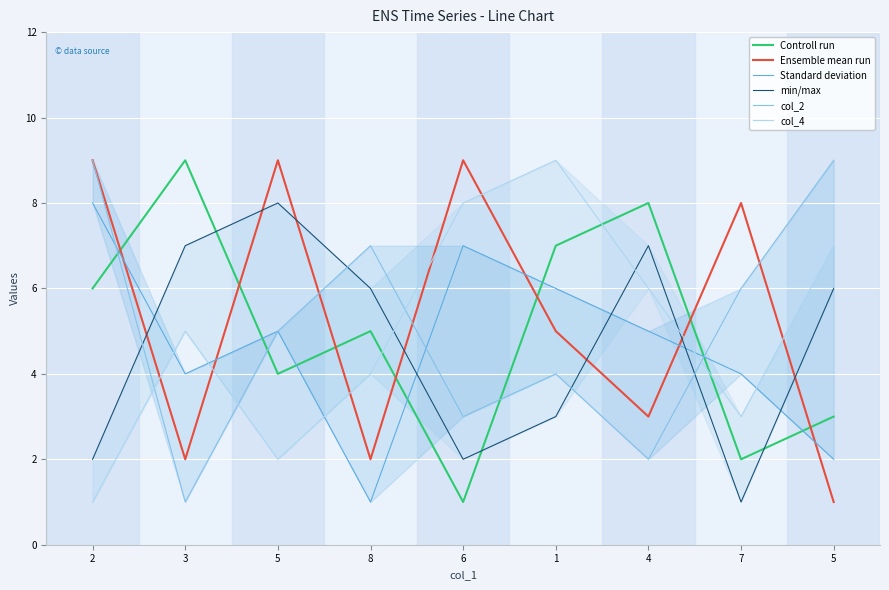

Is the value of Ensemble mean run at 7 greater than the value of Standard deviation at 5?

Yes